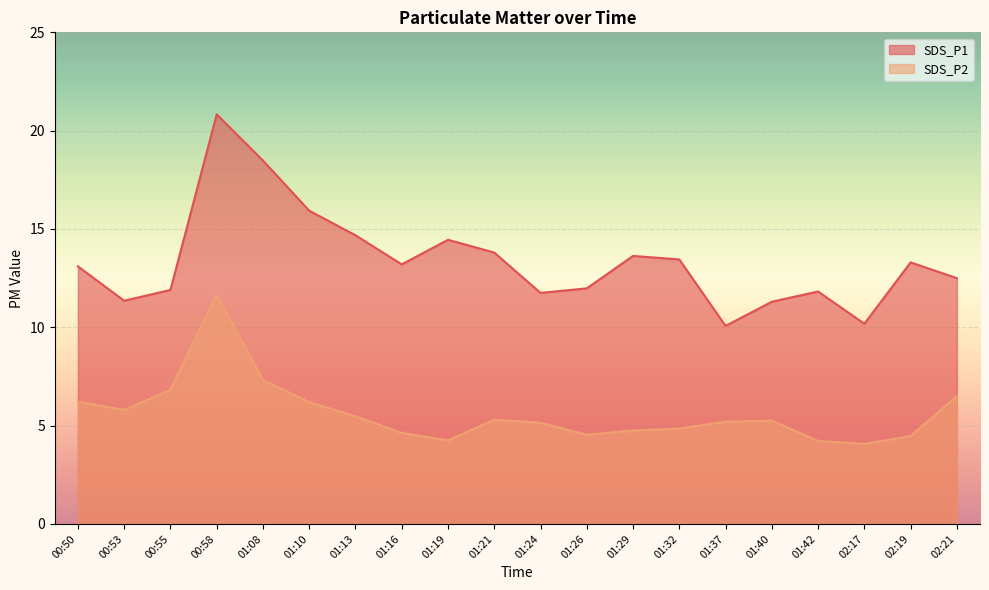

What is the difference between the highest and lowest values at 01:13?

9.2